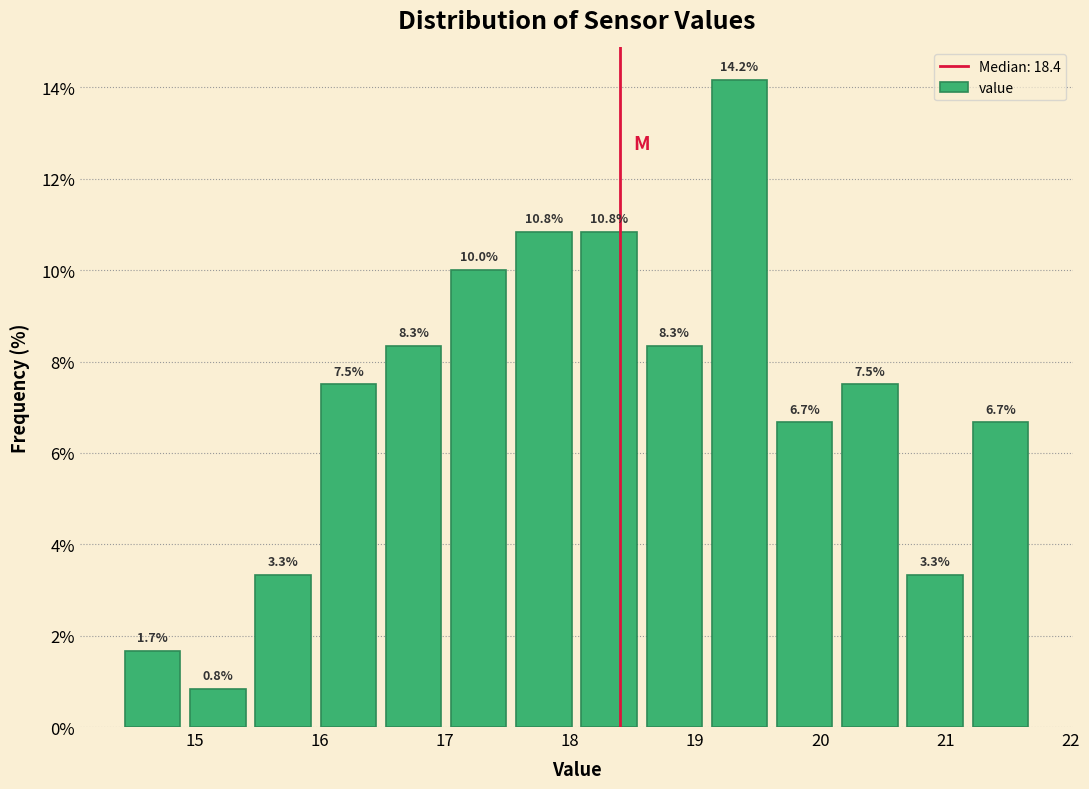

What is the height of the bar covering 16.0 to 16.5 on the x-axis? The bar edges are not printed on the chart, so give them approximately, as read against the axis.

7.5